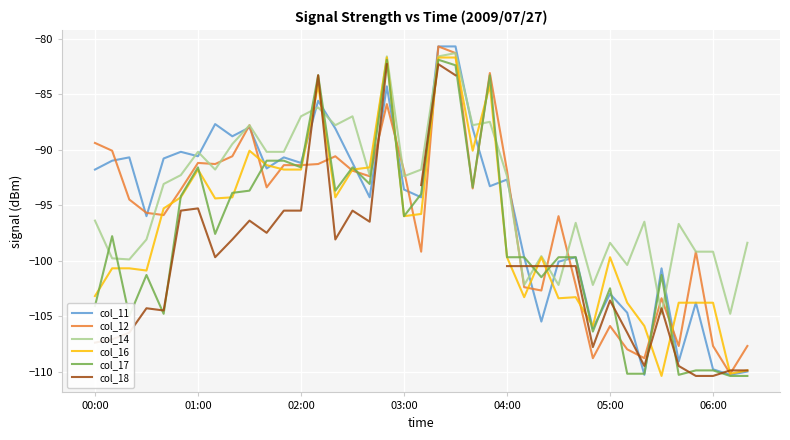

True or false: col_11 has more than 0 points higher than both neighbors.

True